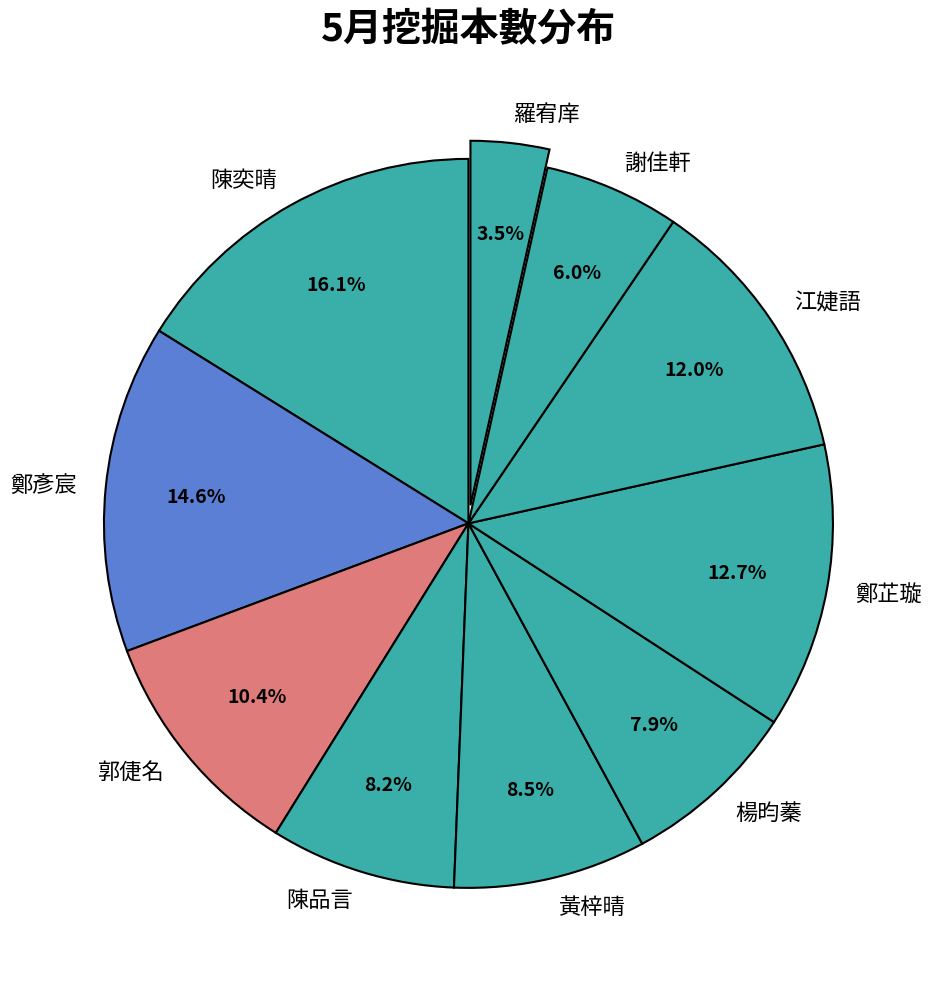

Is 鄭彥宸 the majority of the pie?

No